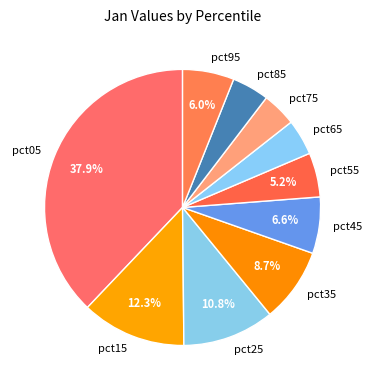

What percentage do pct45 and pct95 together represent?

12.6%